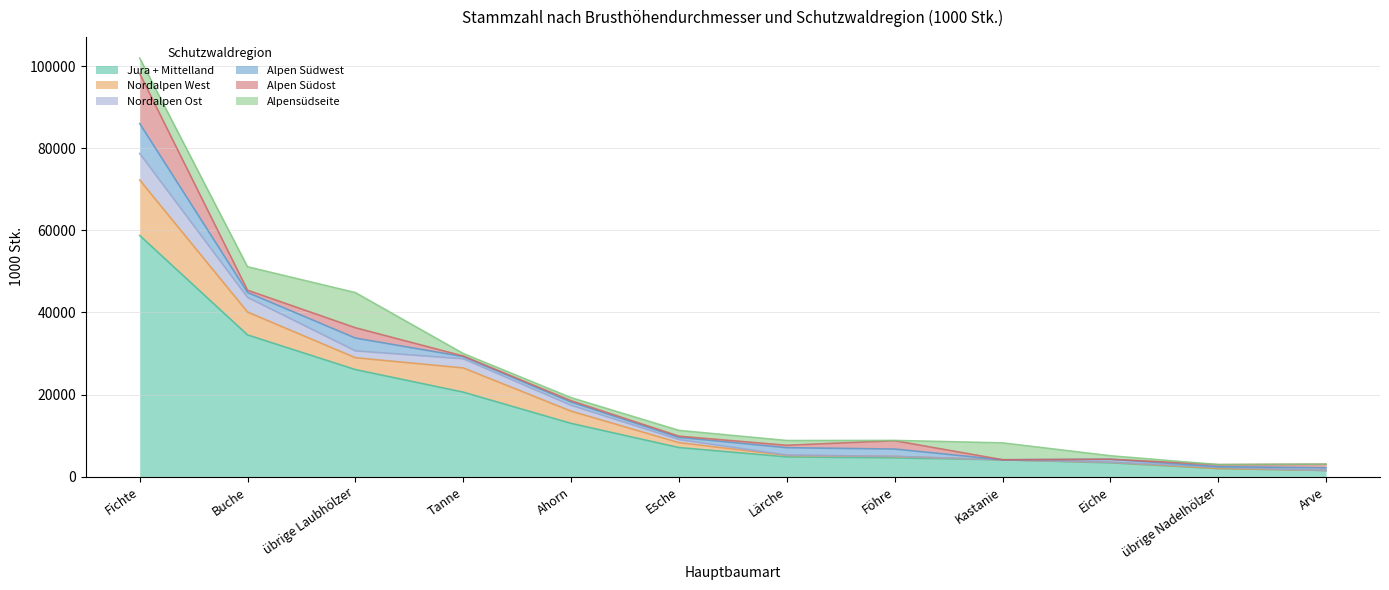

What position from the left is Kastanie?

9